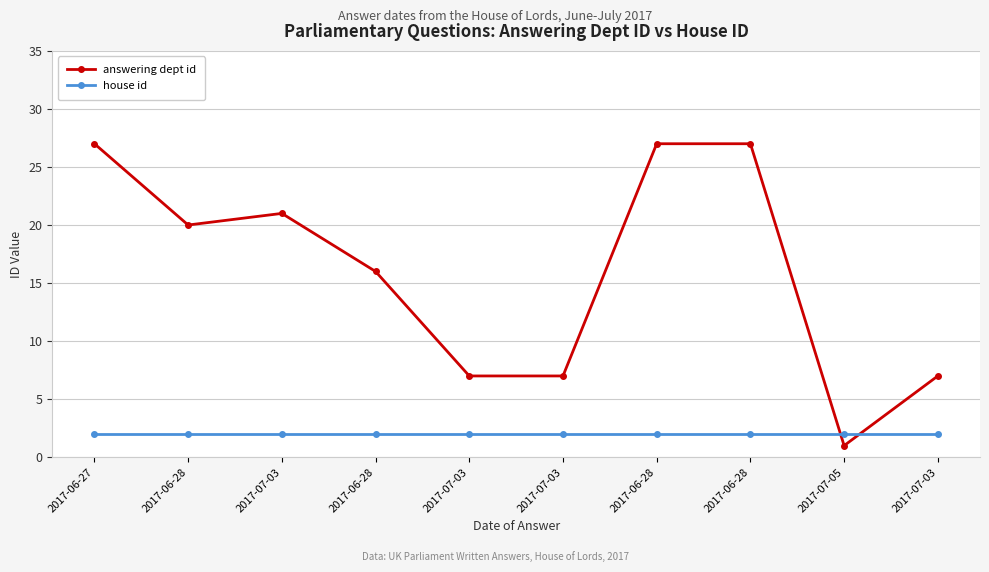

The value of house id at 2017-07-03 is 1. True or false?

False